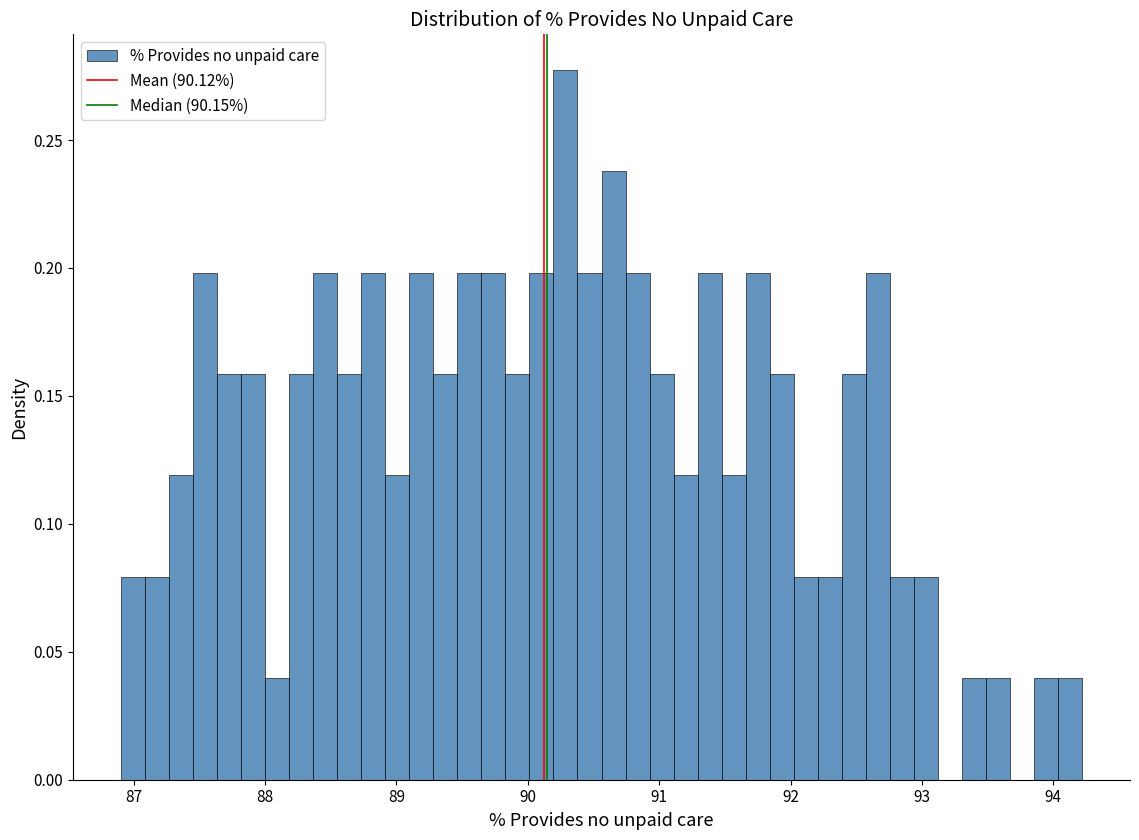

Around what value on the x-axis is the tallest bar? Give the approximate position of its centre, as read against the axis.

90.3